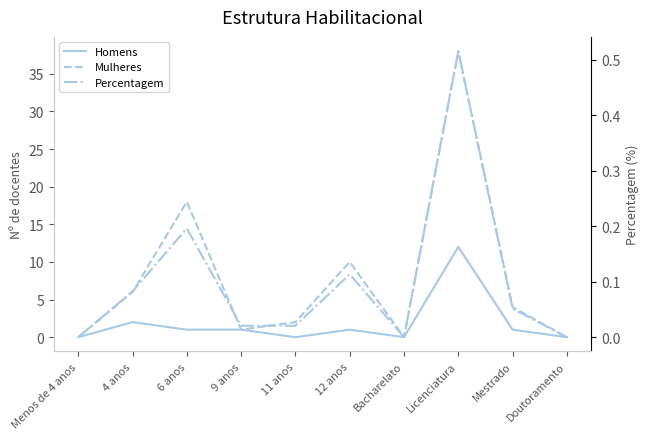

Which series has the largest total across all categories?

Mulheres